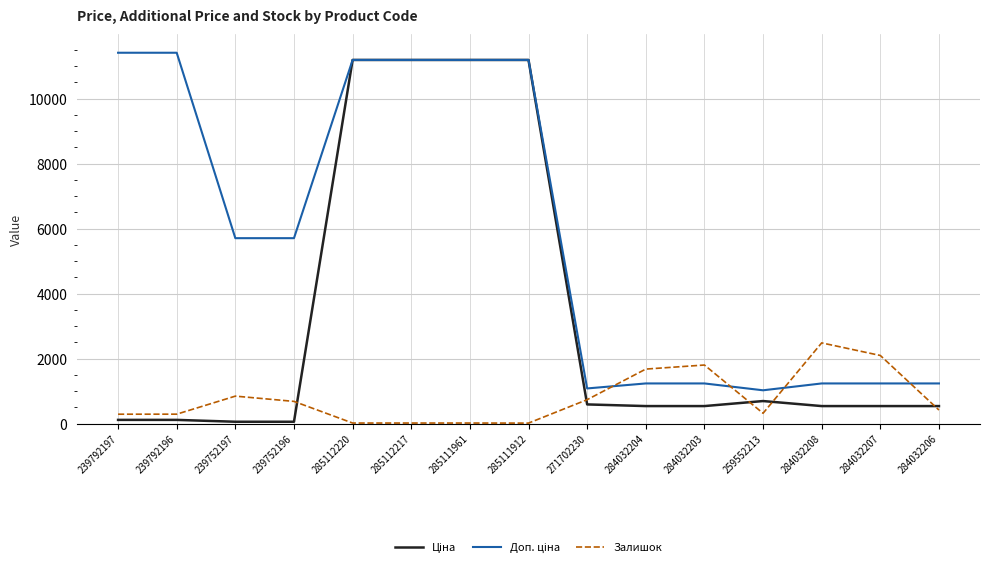

At which label is Залишок closest to 1249?

239752197